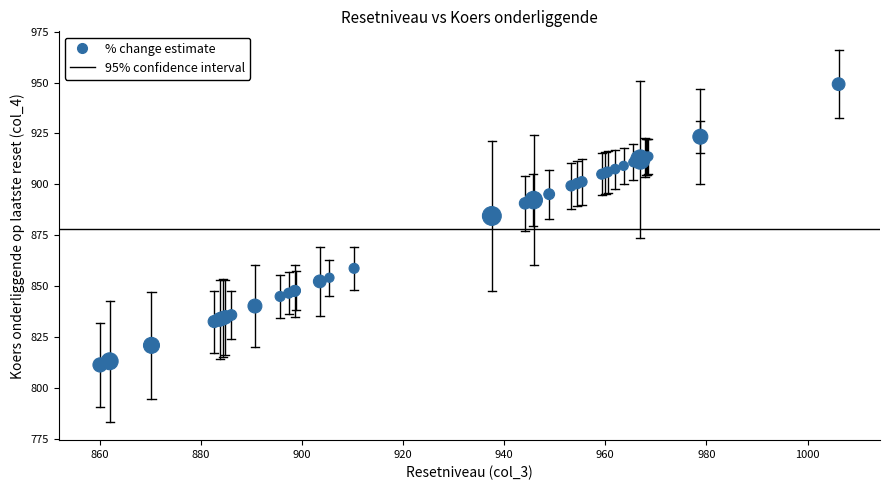

What Y value in the scatter plot is closest to 880?

884.5